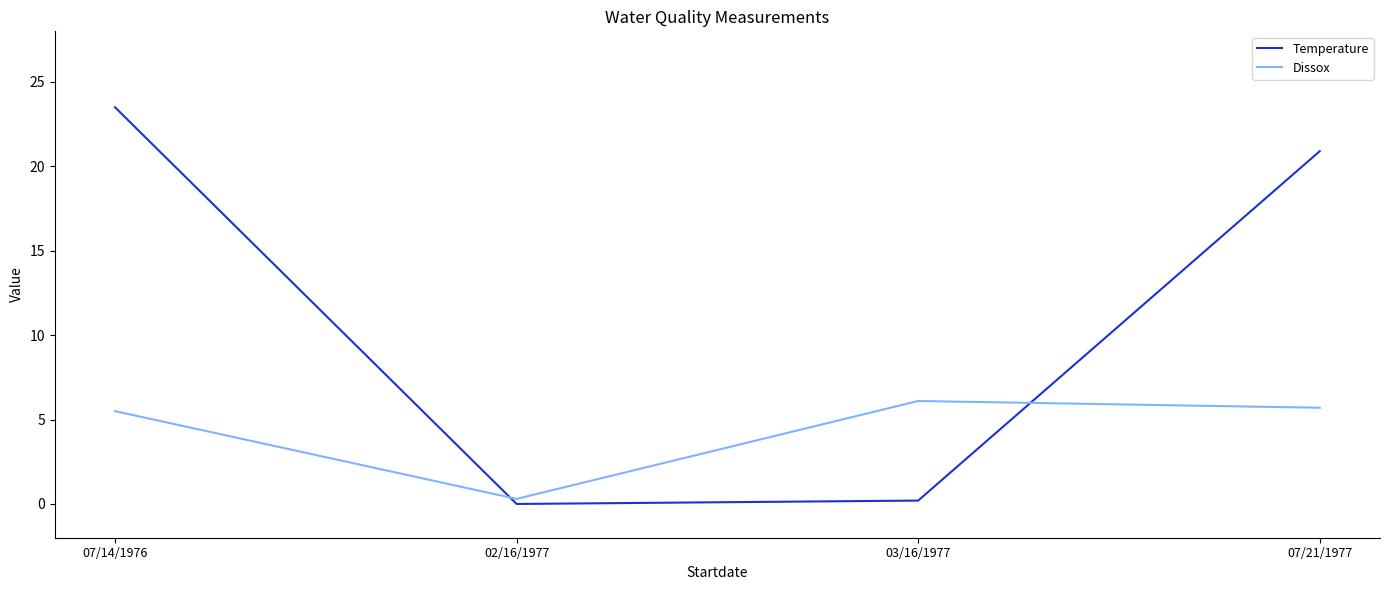

Where does the Temperature series first go above 20?

07/14/1976